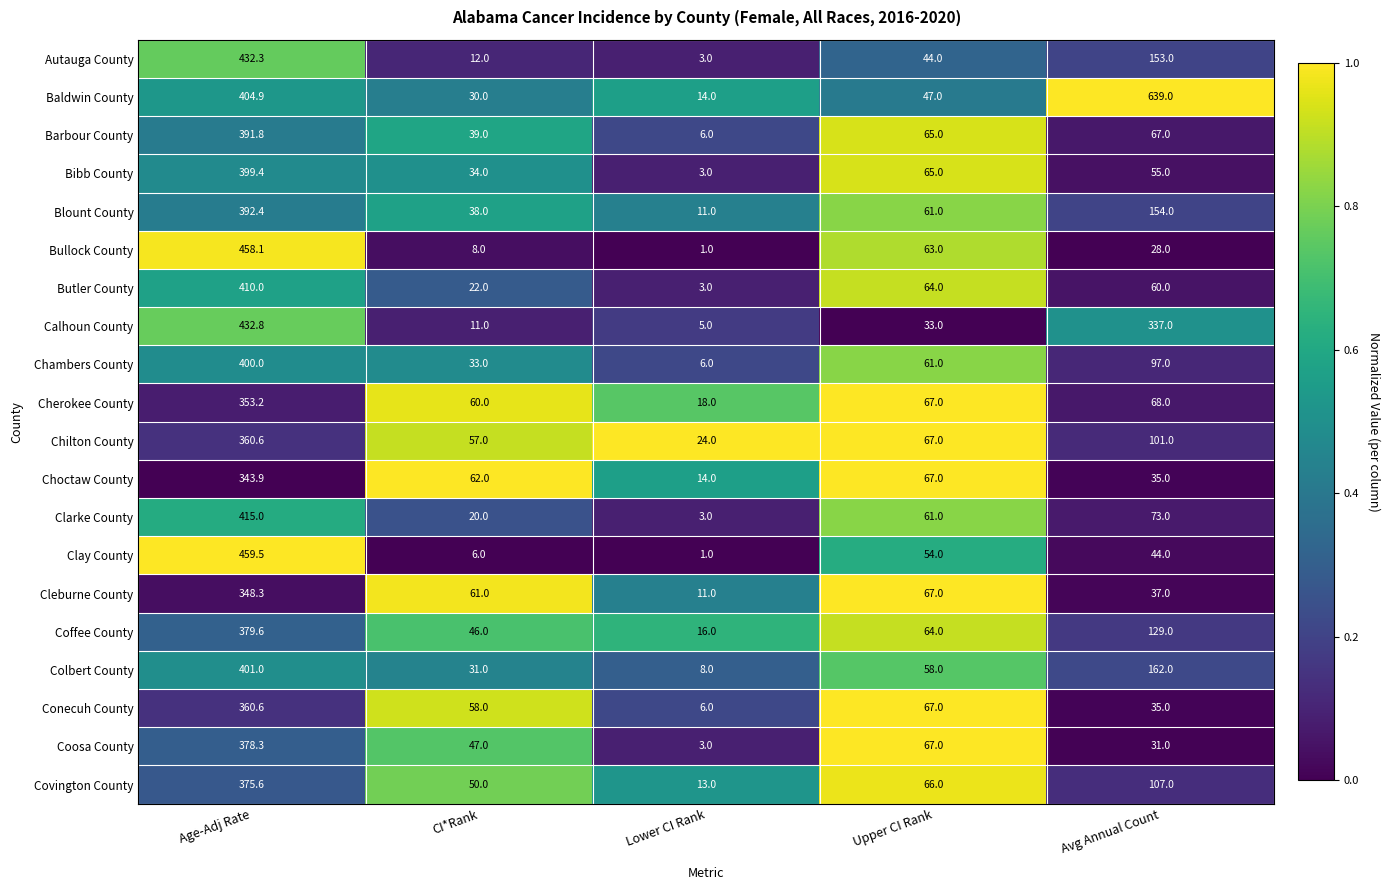

The value of Cherokee County at CI*Rank is 40.6. True or false?

False